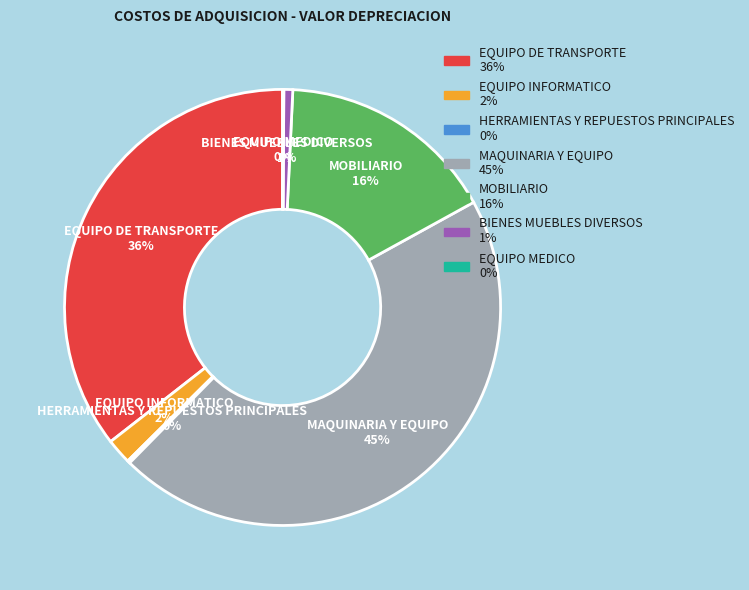

Which has a higher value, EQUIPO DE TRANSPORTE or MOBILIARIO?

EQUIPO DE TRANSPORTE